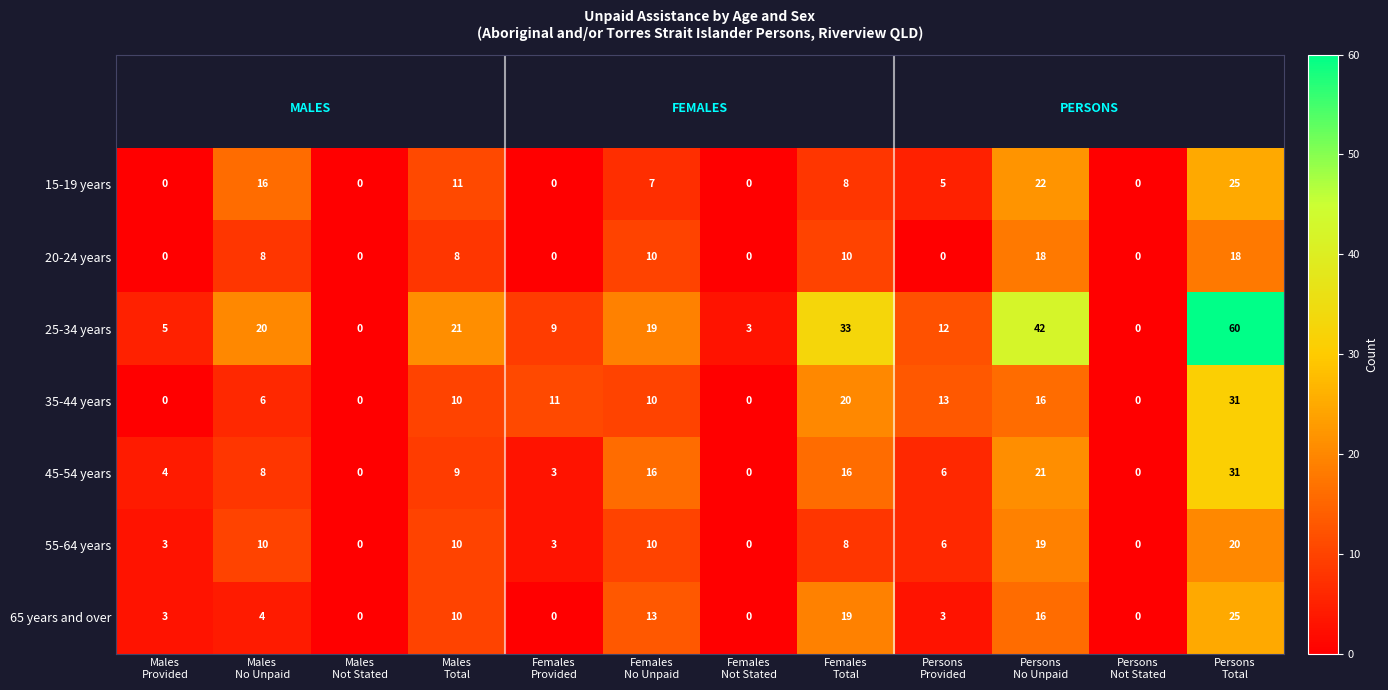

Count the 20-24 years values in the range 0 to 10.

10